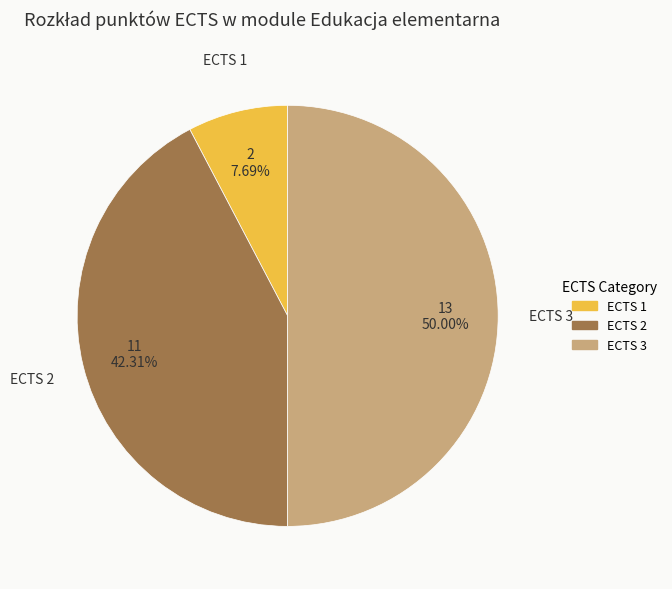

Is ECTS 1 the majority of the pie?

No